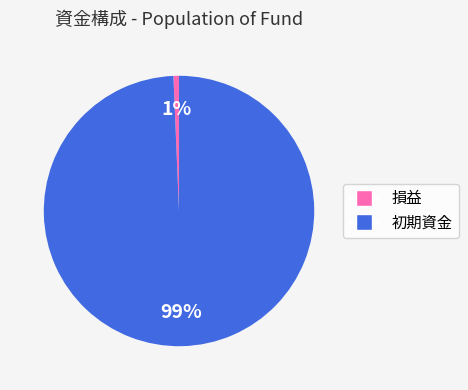

What is the majority slice?

初期資金